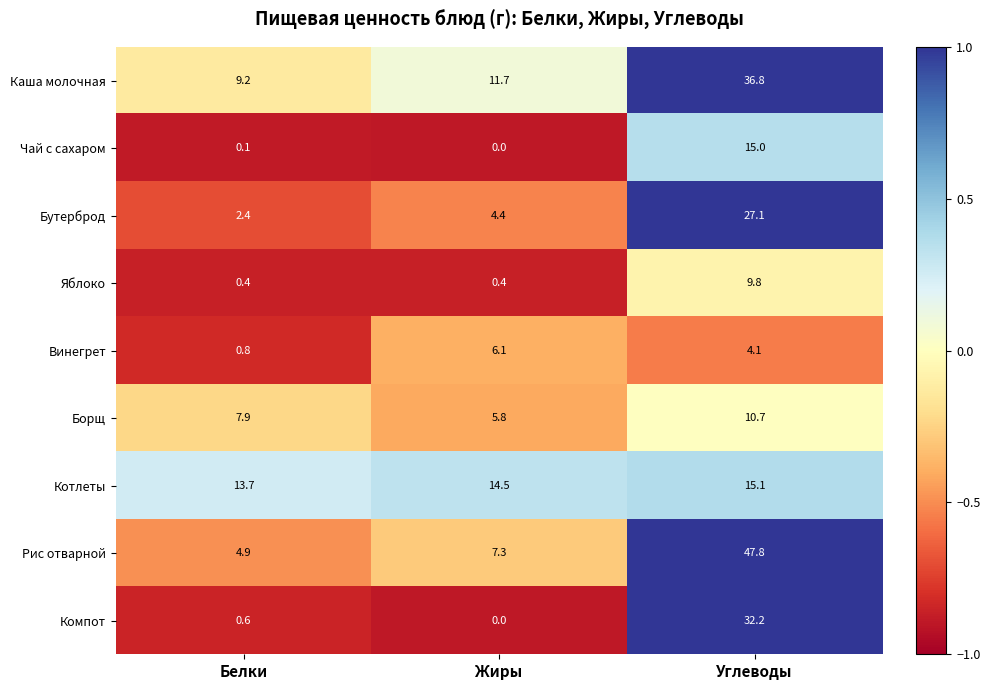

At which category is the sum across all series the highest?

Углеводы